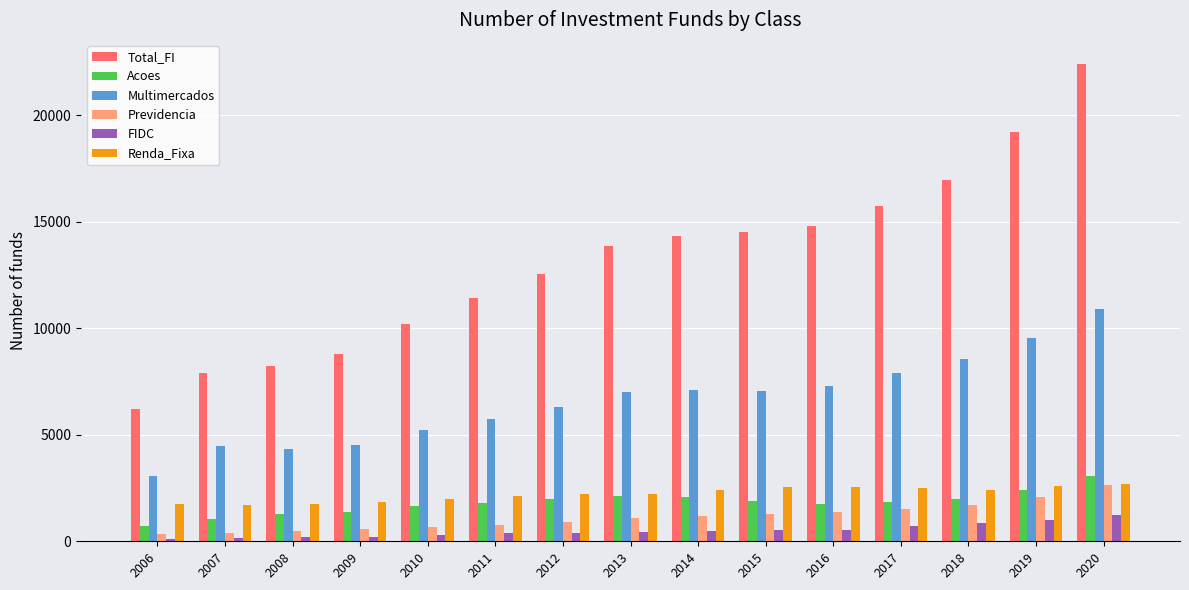

What is the approximate value of Total_FI at 2014?

14332